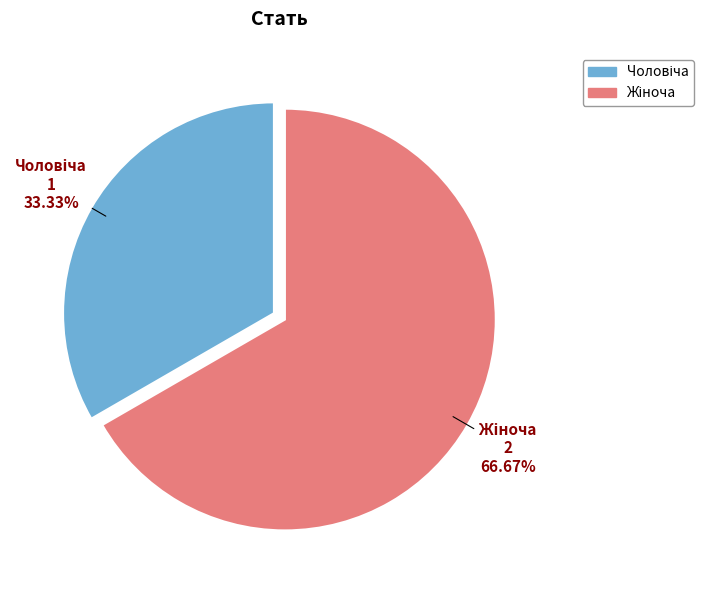

Is there any slice that represents more than half of the pie?

Yes